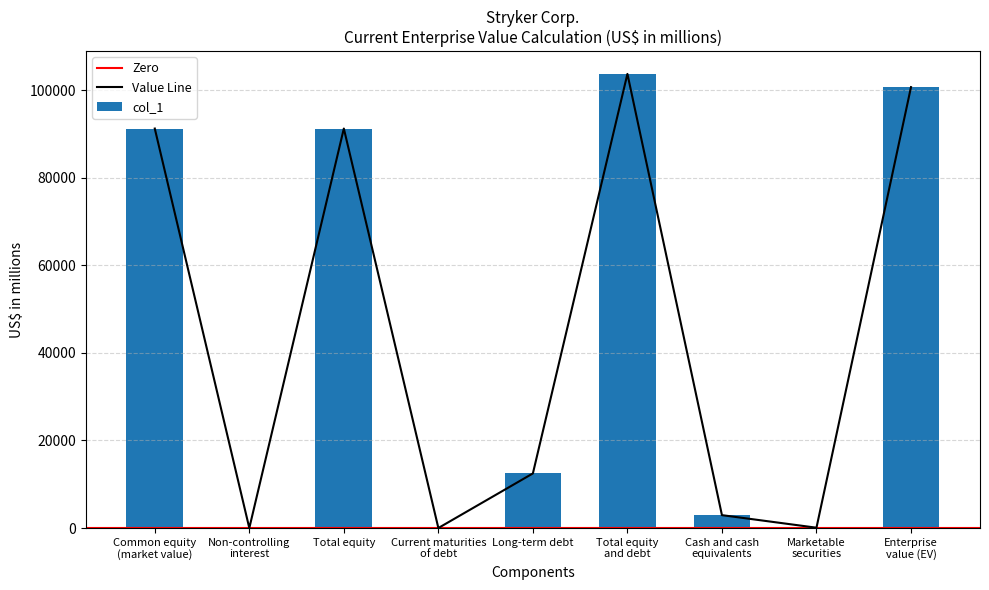

Reading left to right, what are all the values shown in this chart?

Common equity
(market value)=91233	Non-controlling
interest=0	Total equity=91233	Current maturities
of debt=7	Long-term debt=12472	Total equity
and debt=103712	Cash and cash
equivalents=2944	Marketable
securities=75	Enterprise
value (EV)=100693